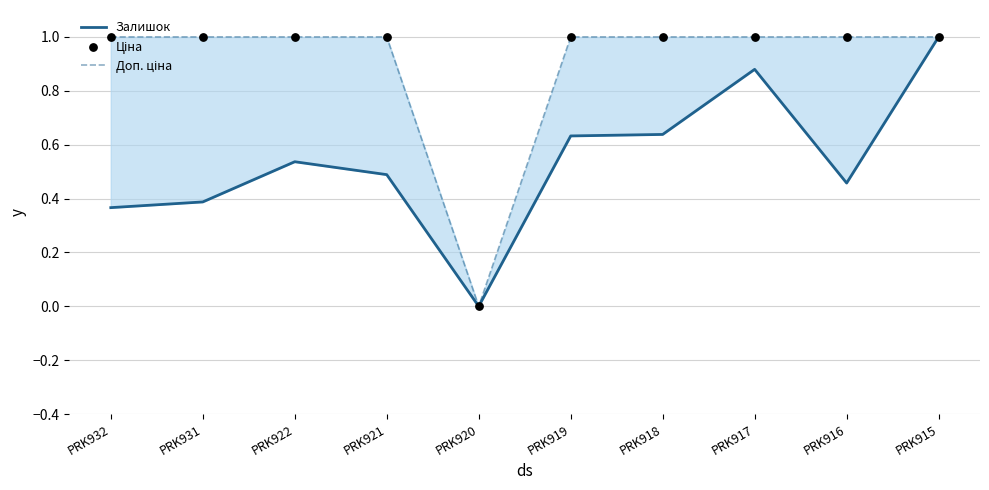

Which series reaches the minimum Y coordinate?

Залишок